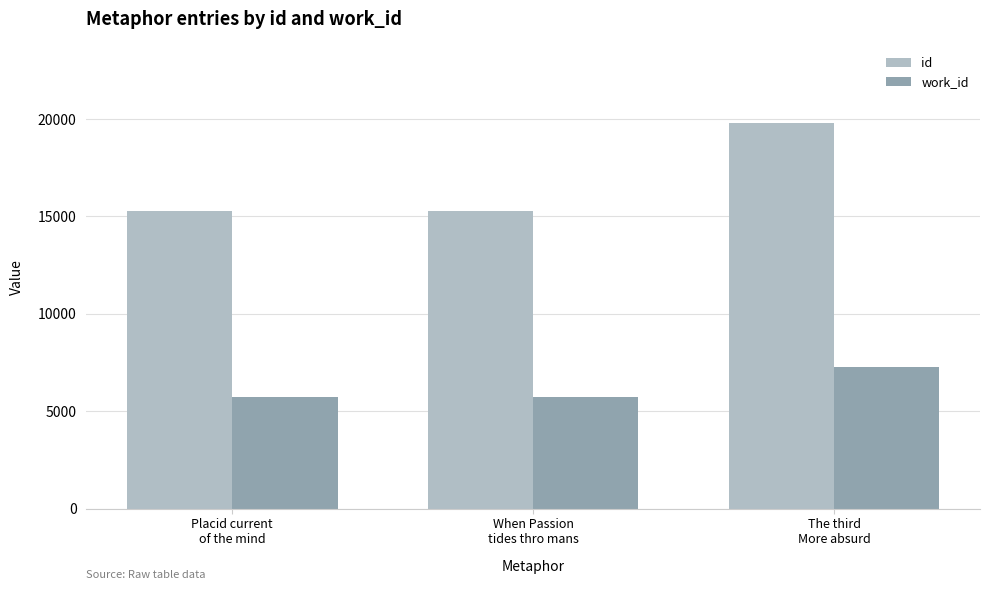

How many bars are there in each group?

2